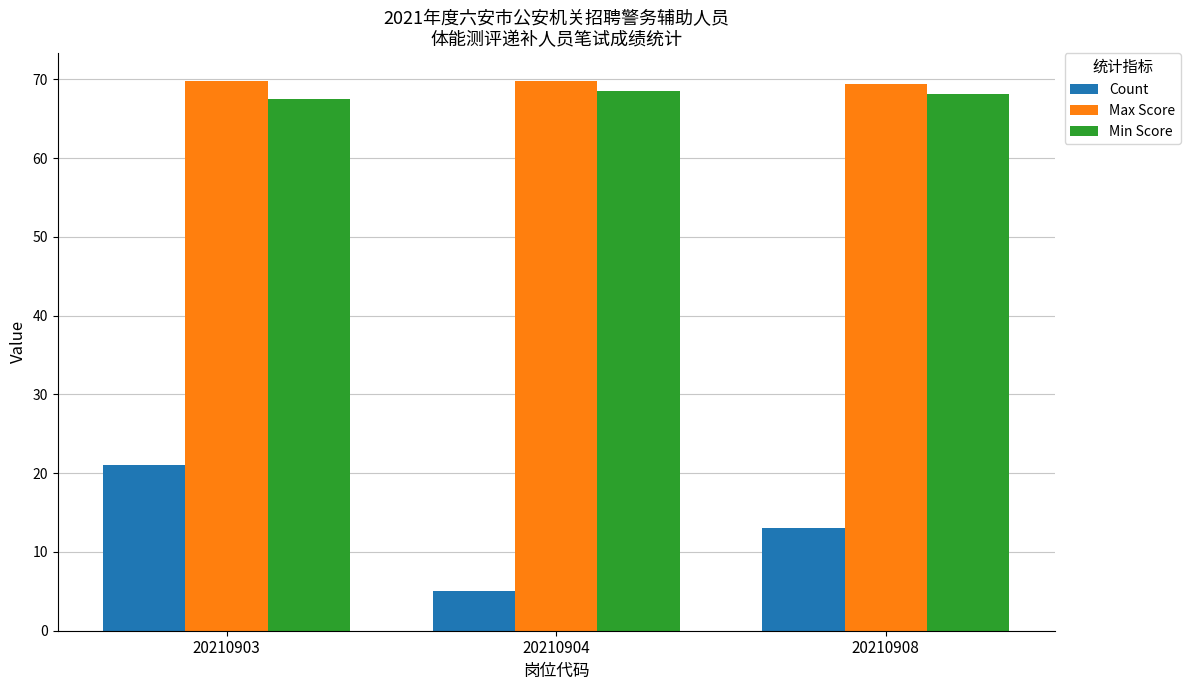

What is the value of the Min Score bar at the 2nd from the left?

68.5